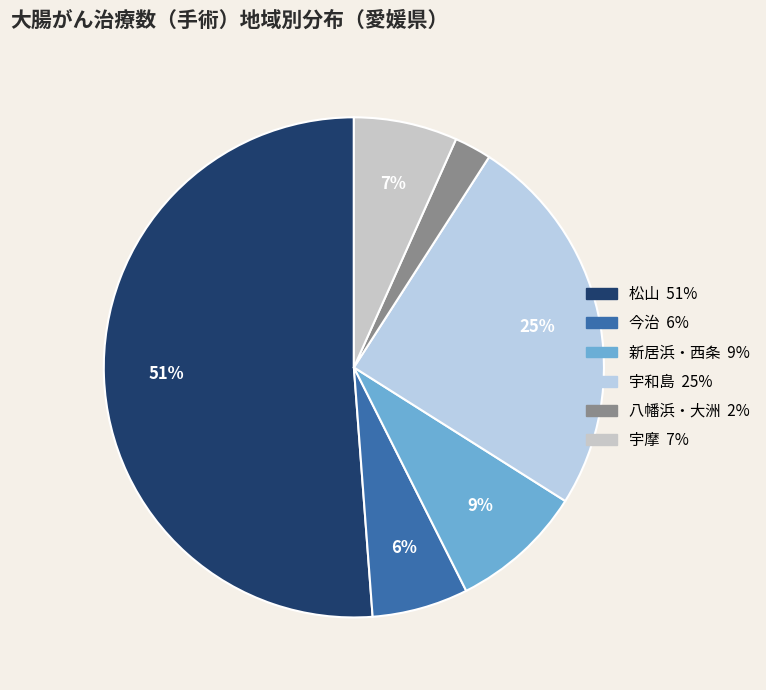

Between 新居浜・西条 and 宇和島, which is larger?

宇和島